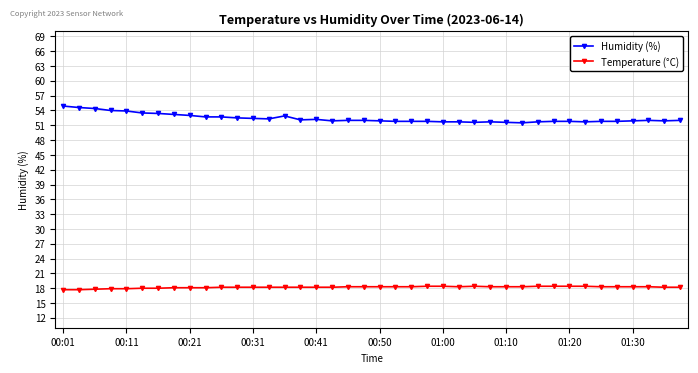

What is the value of the Humidity (%) point at the 4th from the left?

54.0